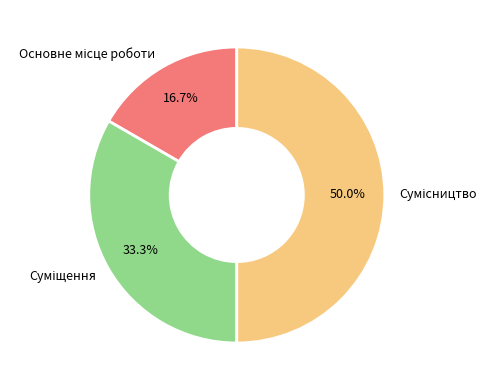

Between Суміщення and Сумісництво, which is larger?

Сумісництво